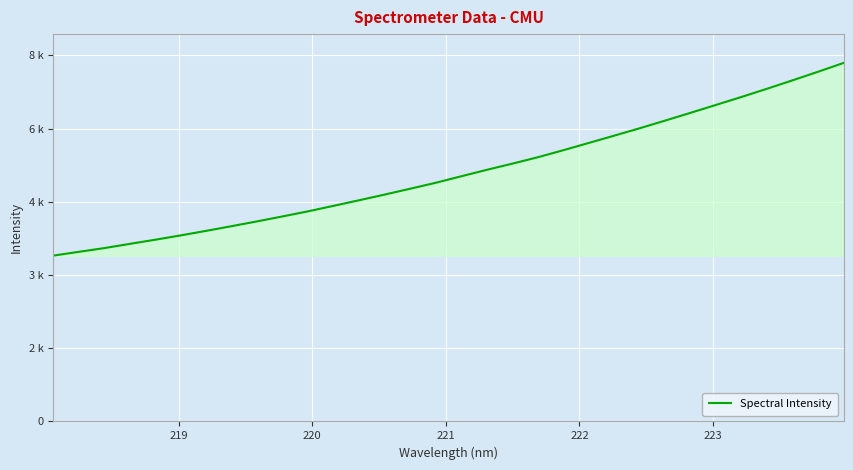

Does the chart display data point markers on the line(s)?

No